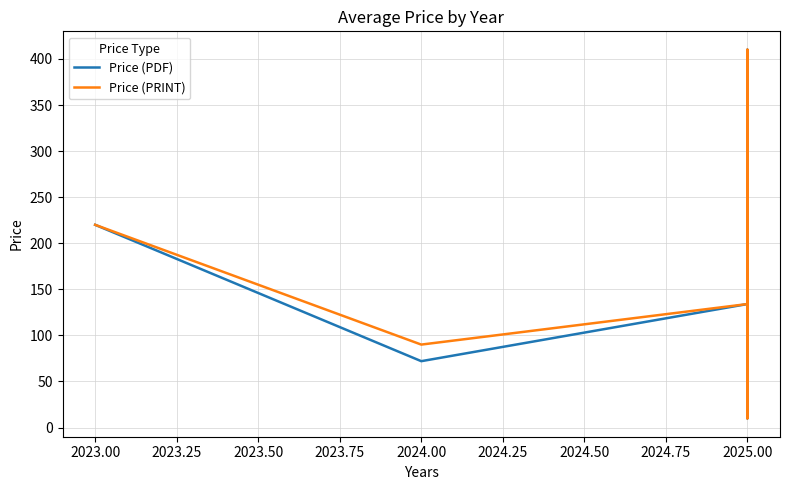

Does the chart display data point markers on the line(s)?

No